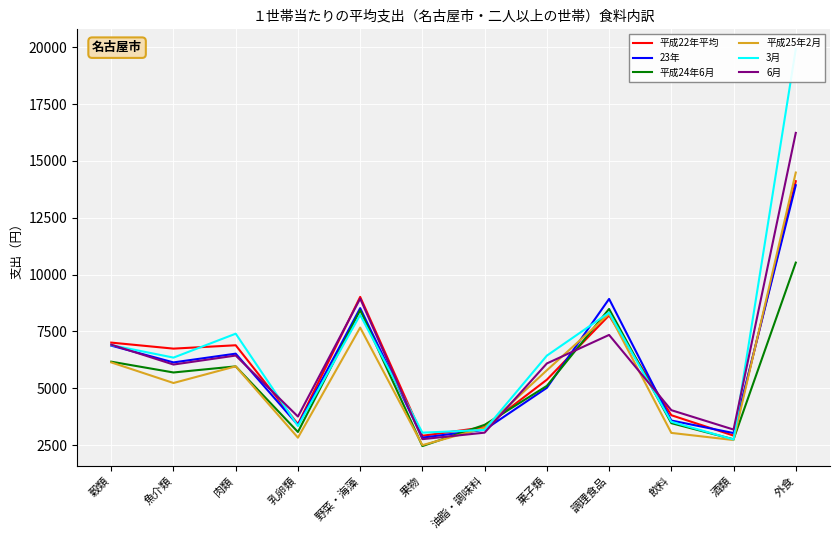

Where does the 平成22年平均 series first go above 6746?

穀類